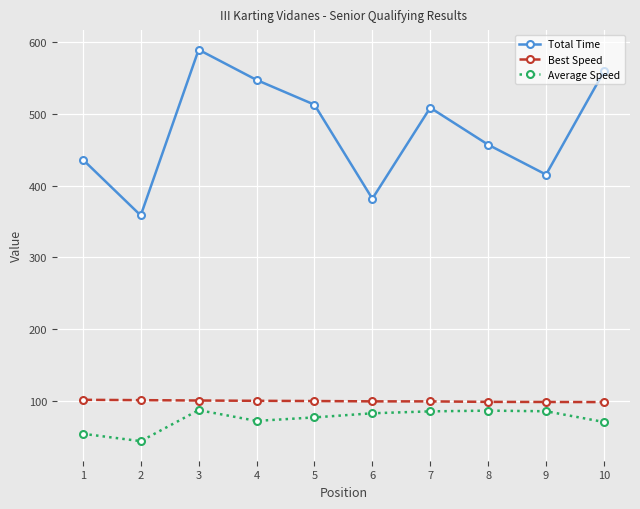

Rank the series at 8 from highest to lowest value.

Total Time, Best Speed, Average Speed